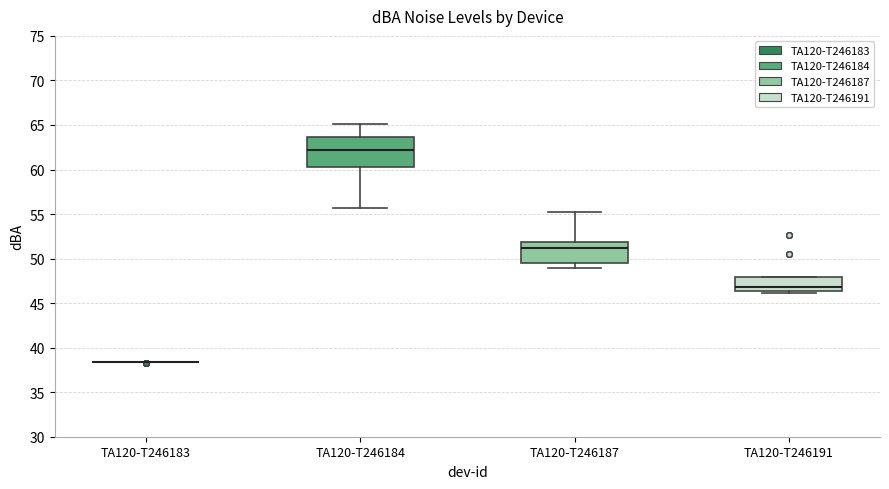

Comparing the boxes themselves (not the whiskers), which one is the tallest?

TA120-T246184